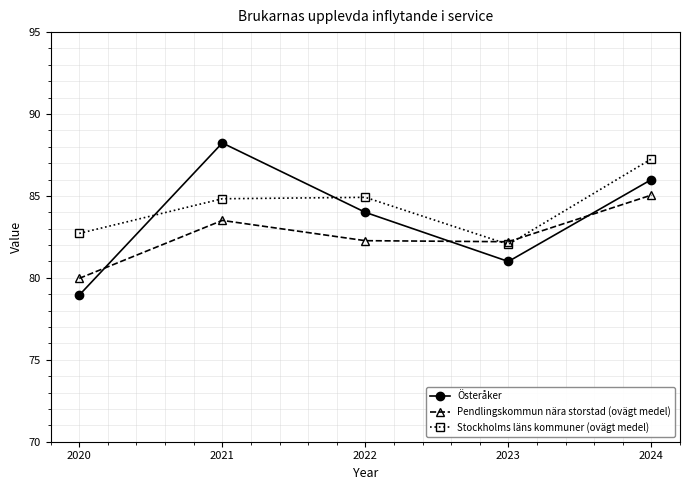

After their last crossing, which series has the higher values: Österåker or Stockholms läns kommuner (ovägt medel)?

Stockholms läns kommuner (ovägt medel)